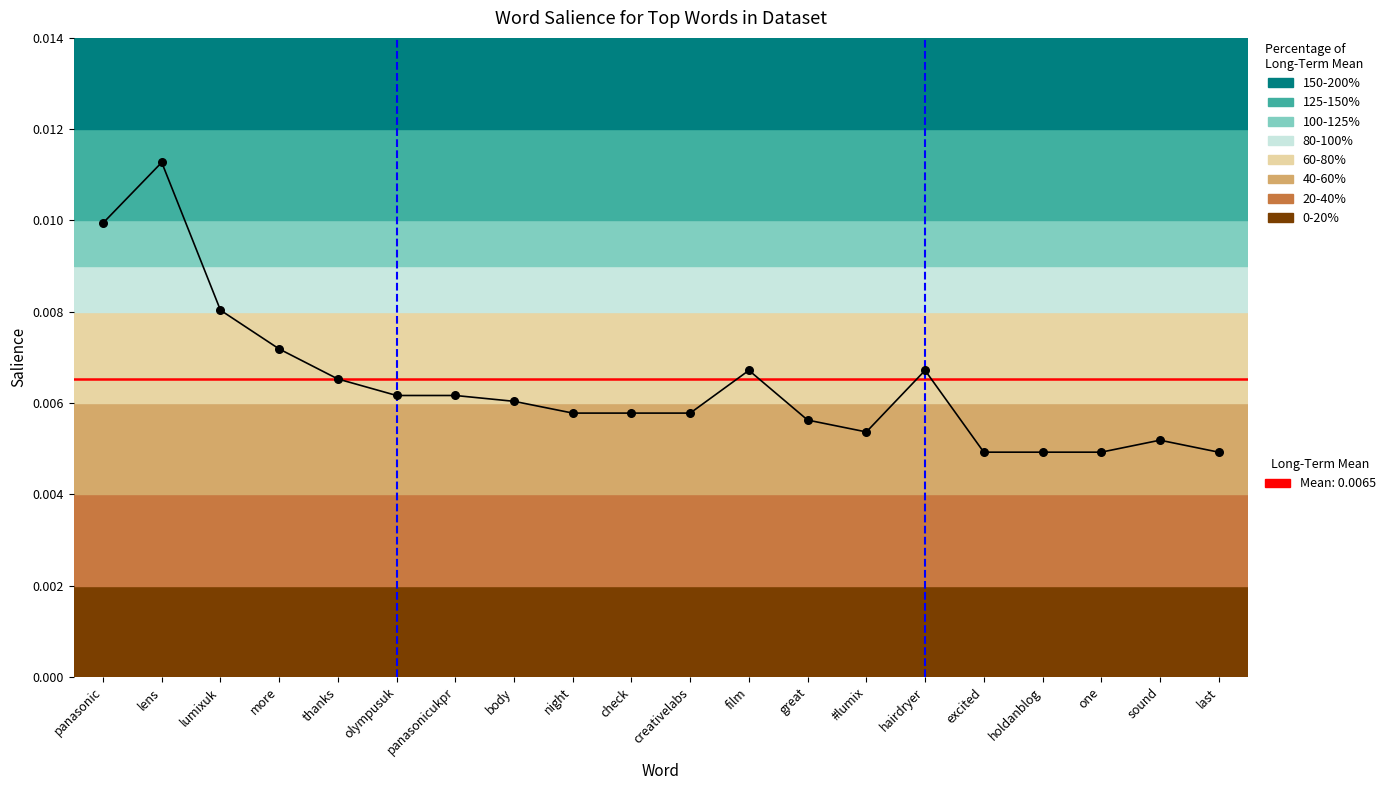

Between holdanblog and panasonic, which is larger?

panasonic